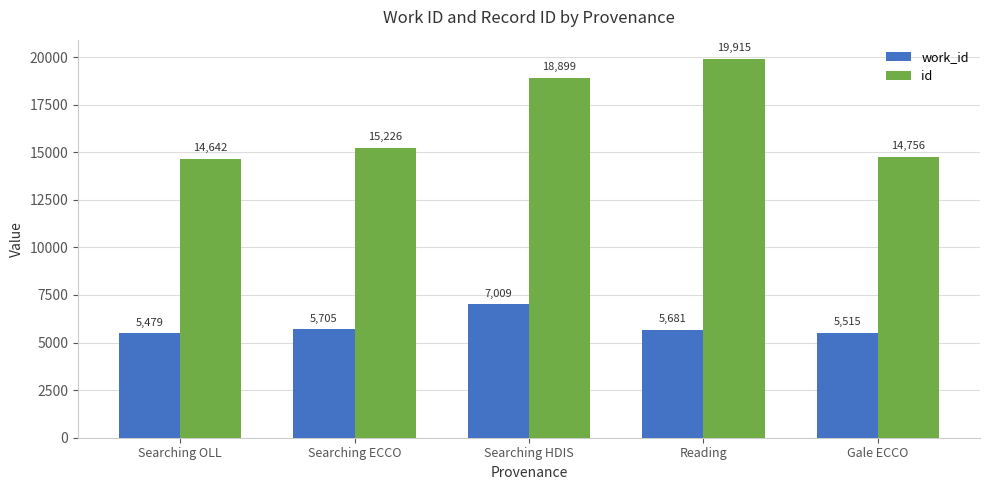

Read the work_id value at Searching OLL.

5479